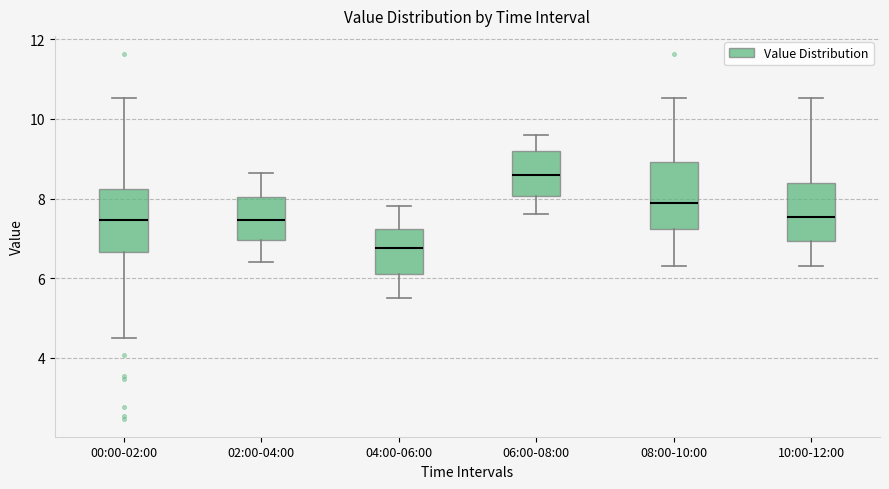

Reading left to right, transcribe this box plot: for each box, give where its median line is, the range the box spans, and where its two whiskers end, as read against the y-axis. The values are not printed on the chart, so give them approximately, as read against the axis.

00:00-02:00: median 7.4, box 6.6 to 8.2, whiskers 4.6 to 10.6
02:00-04:00: median 7.4, box 7.0 to 8.0, whiskers 6.4 to 8.6
04:00-06:00: median 6.8, box 6.2 to 7.2, whiskers 5.6 to 7.8
06:00-08:00: median 8.6, box 8.0 to 9.2, whiskers 7.6 to 9.6
08:00-10:00: median 7.8, box 7.2 to 9.0, whiskers 6.4 to 10.6
10:00-12:00: median 7.6, box 7.0 to 8.4, whiskers 6.4 to 10.6